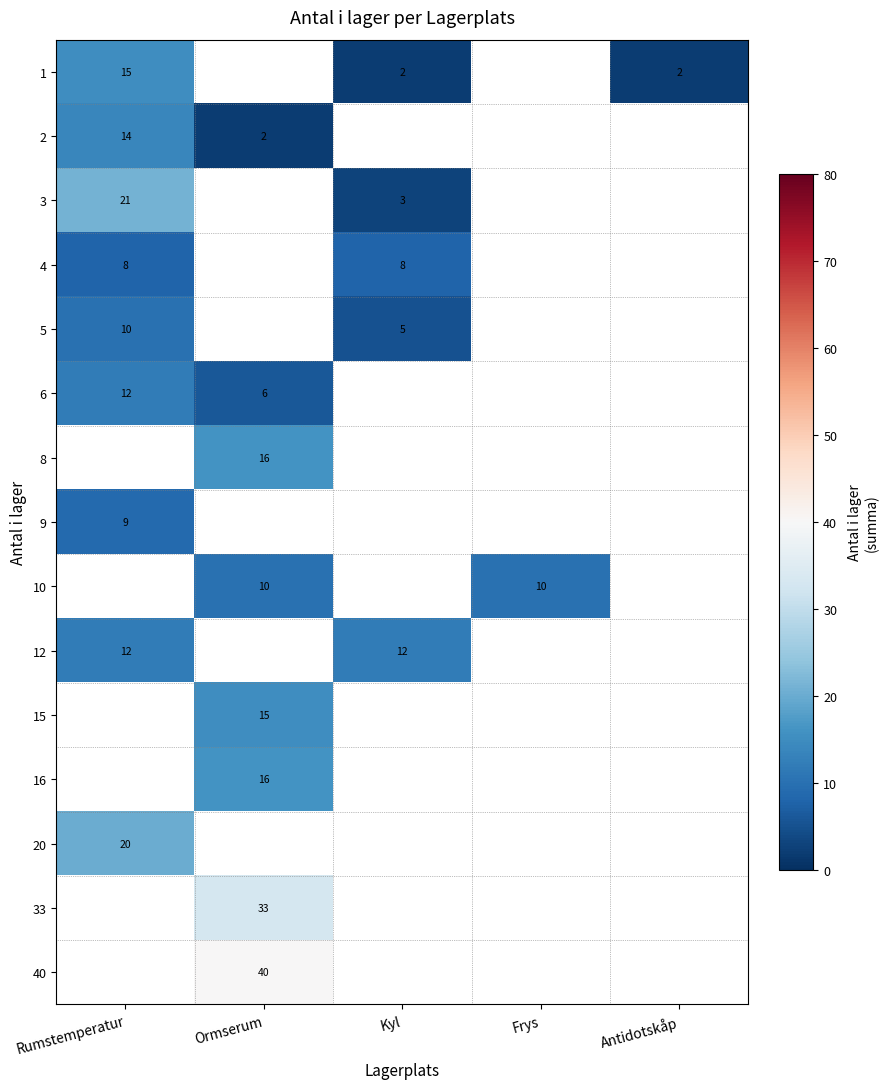

The 6 series shows 6 at Ormserum. True or false?

True